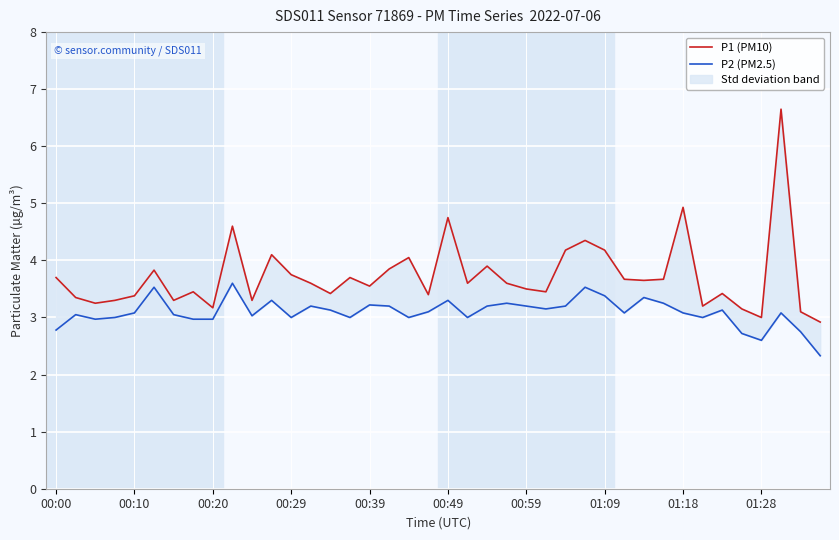

At 31, list the series in order from smallest to largest.

P2 (PM2.5), P1 (PM10)